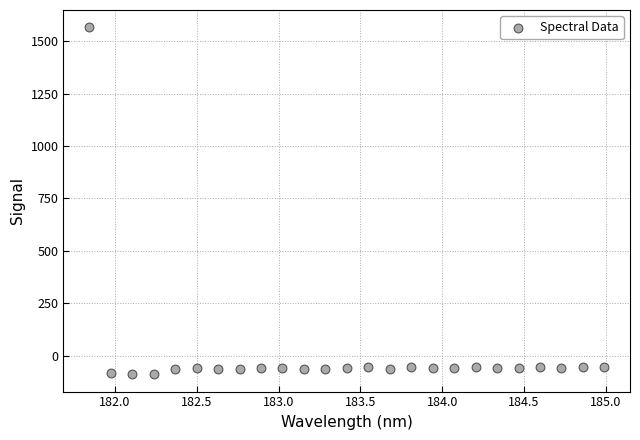

What is the range of Y values (max minus min)?

1653.4